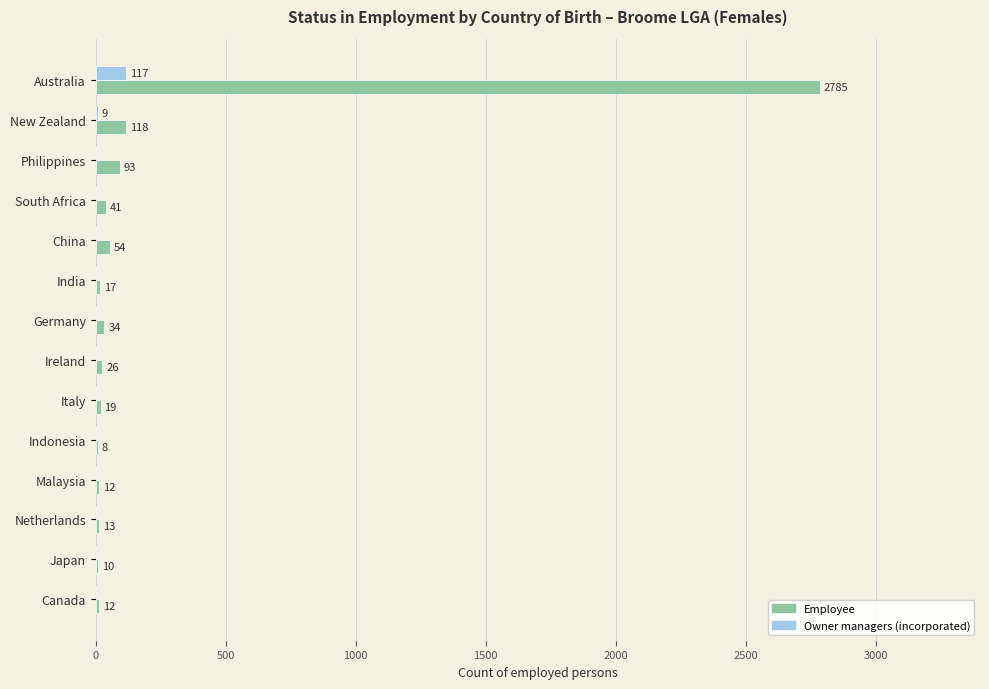

Which series has the widest spread of values?

Employee